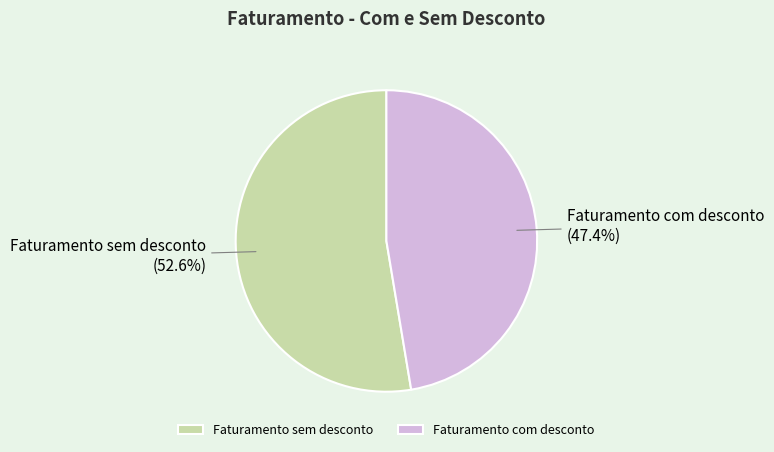

Does any single category account for the majority?

Yes